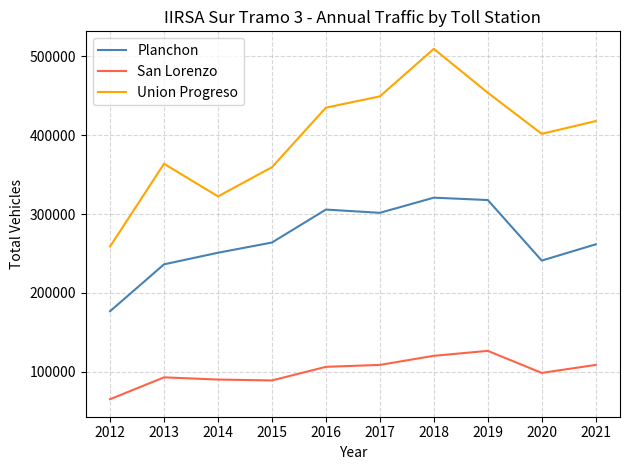

What is the difference between the San Lorenzo values at 2021 and 2016?

2420